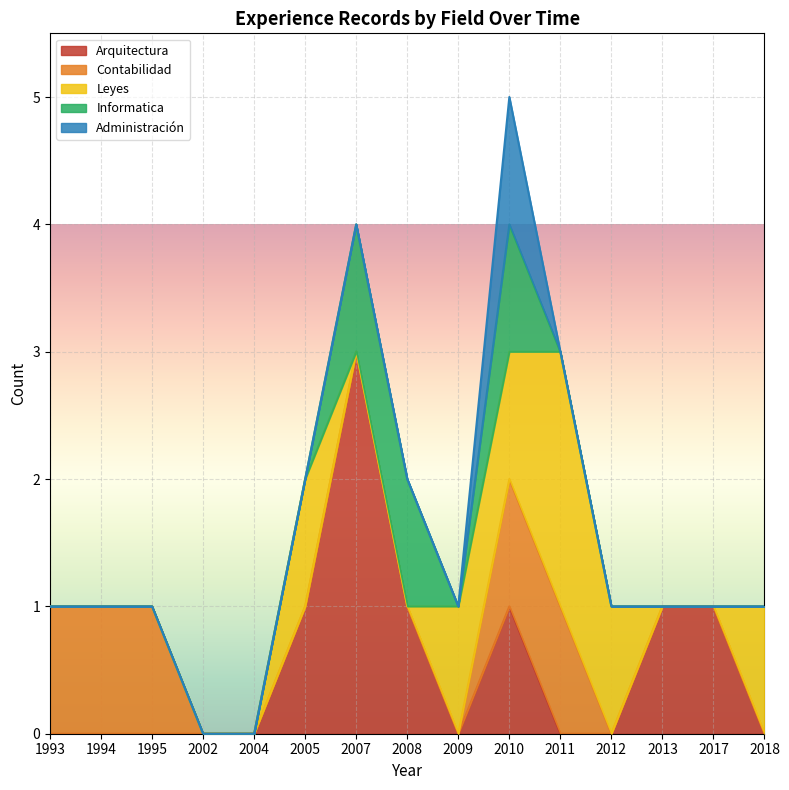

Does the chart display data point markers on the line(s)?

No